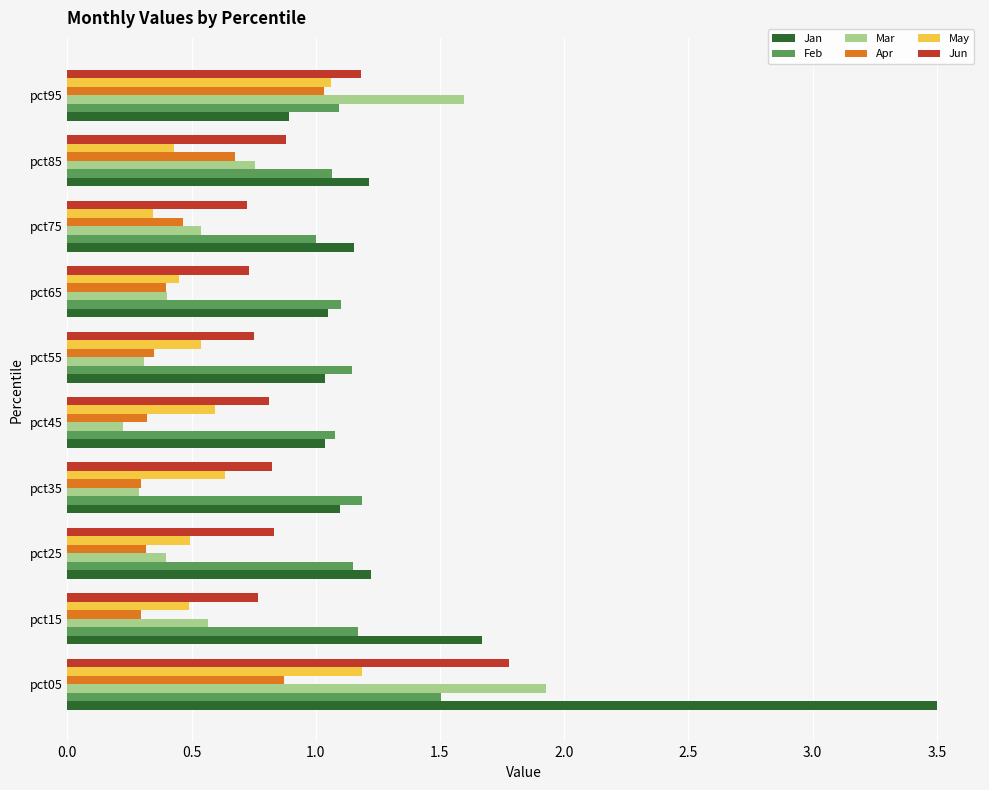

Rank the series by their maximum value, from lowest to highest.

Apr, May, Feb, Jun, Mar, Jan